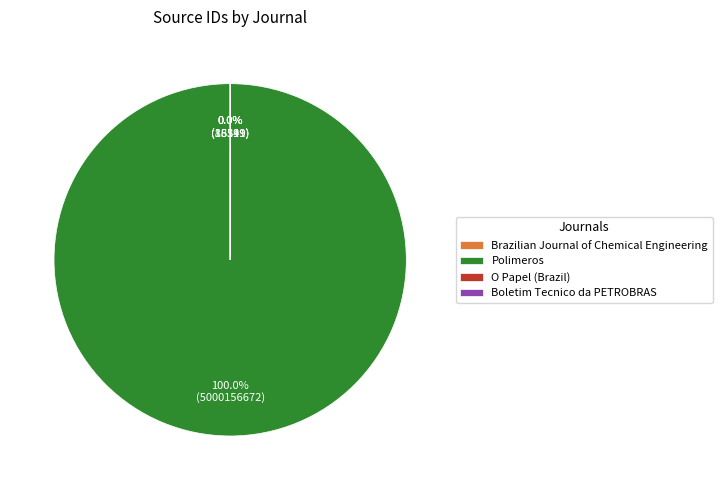

Count the number of slices in the pie.

4